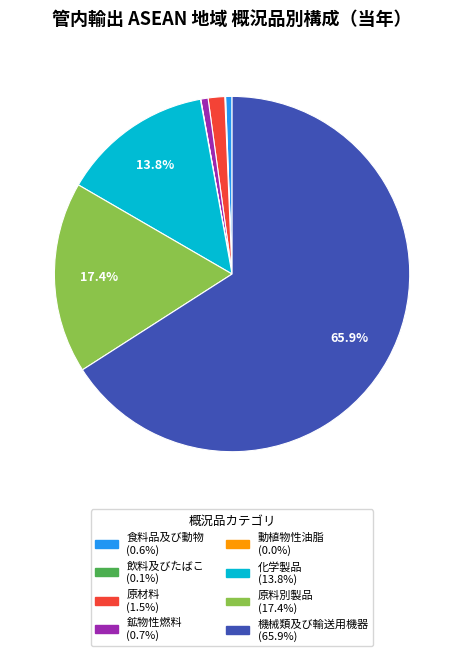

Is there a majority slice in this chart?

Yes